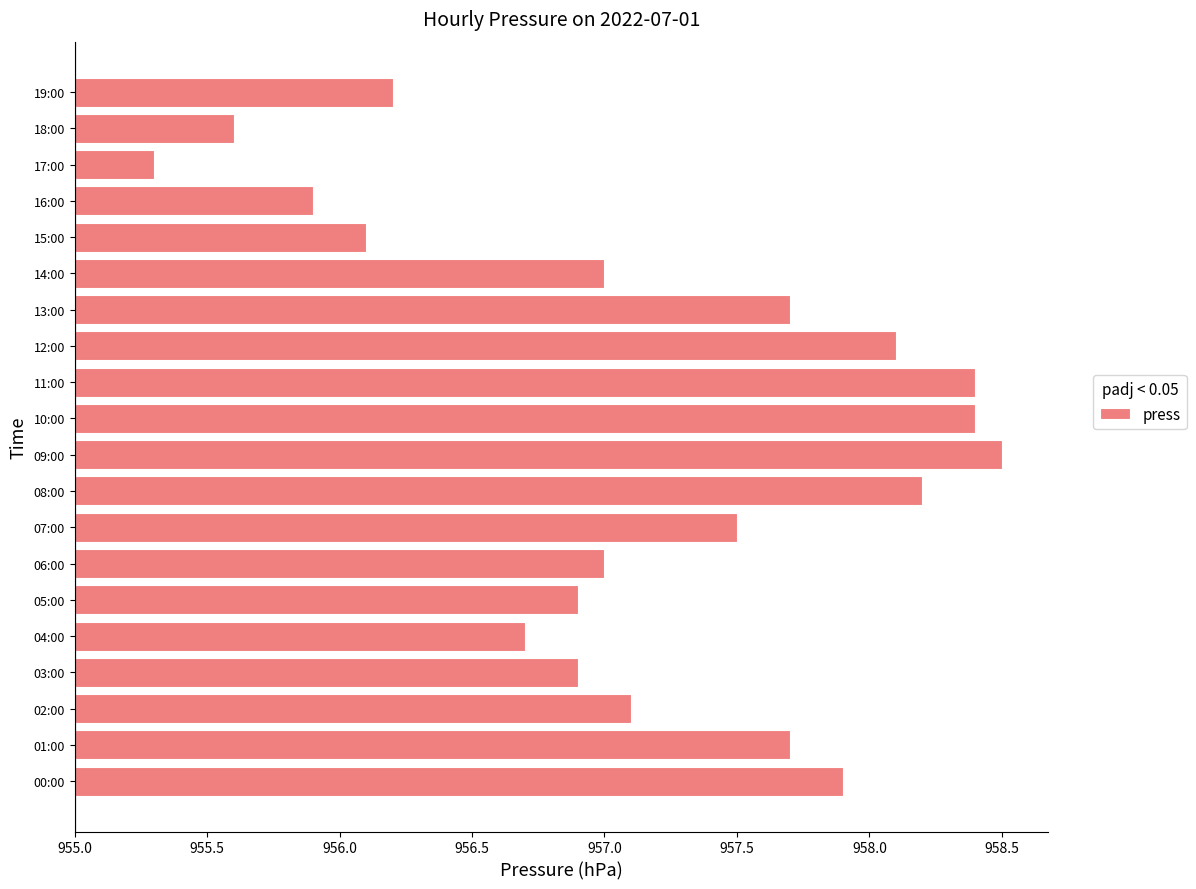

Are the bars horizontal?

Yes